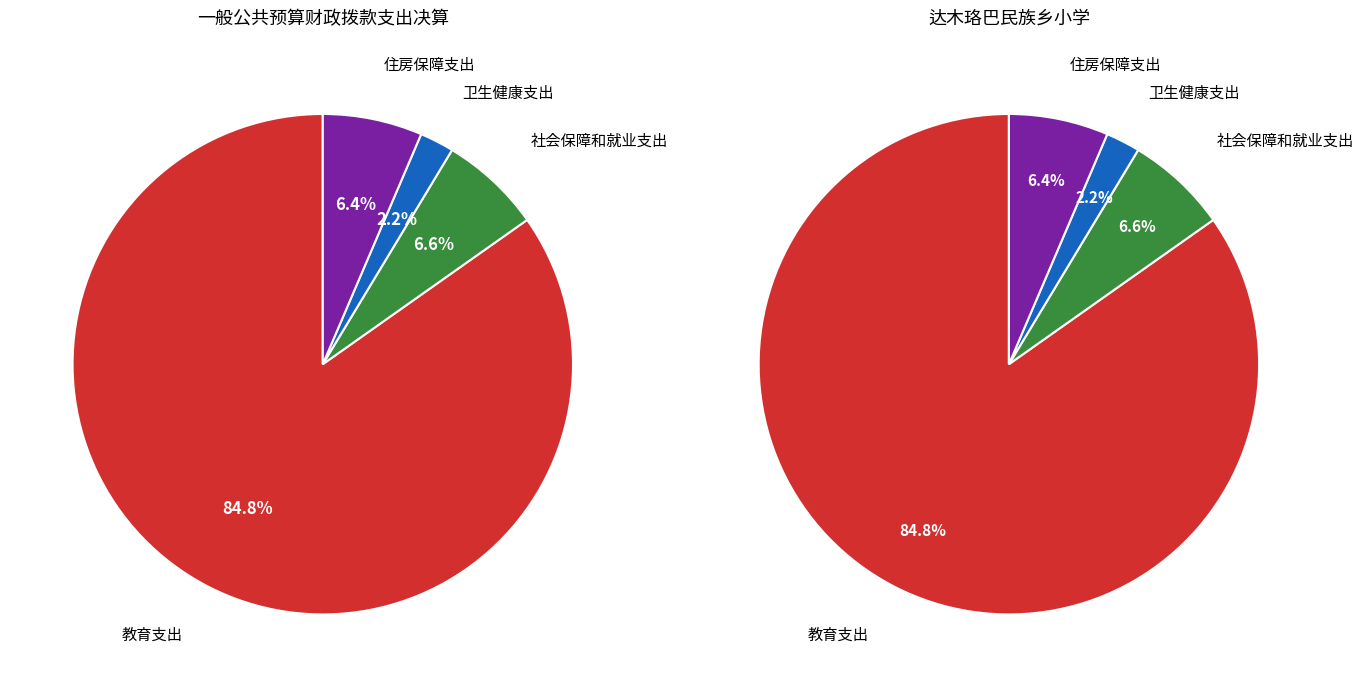

Which slice is the largest?

教育支出